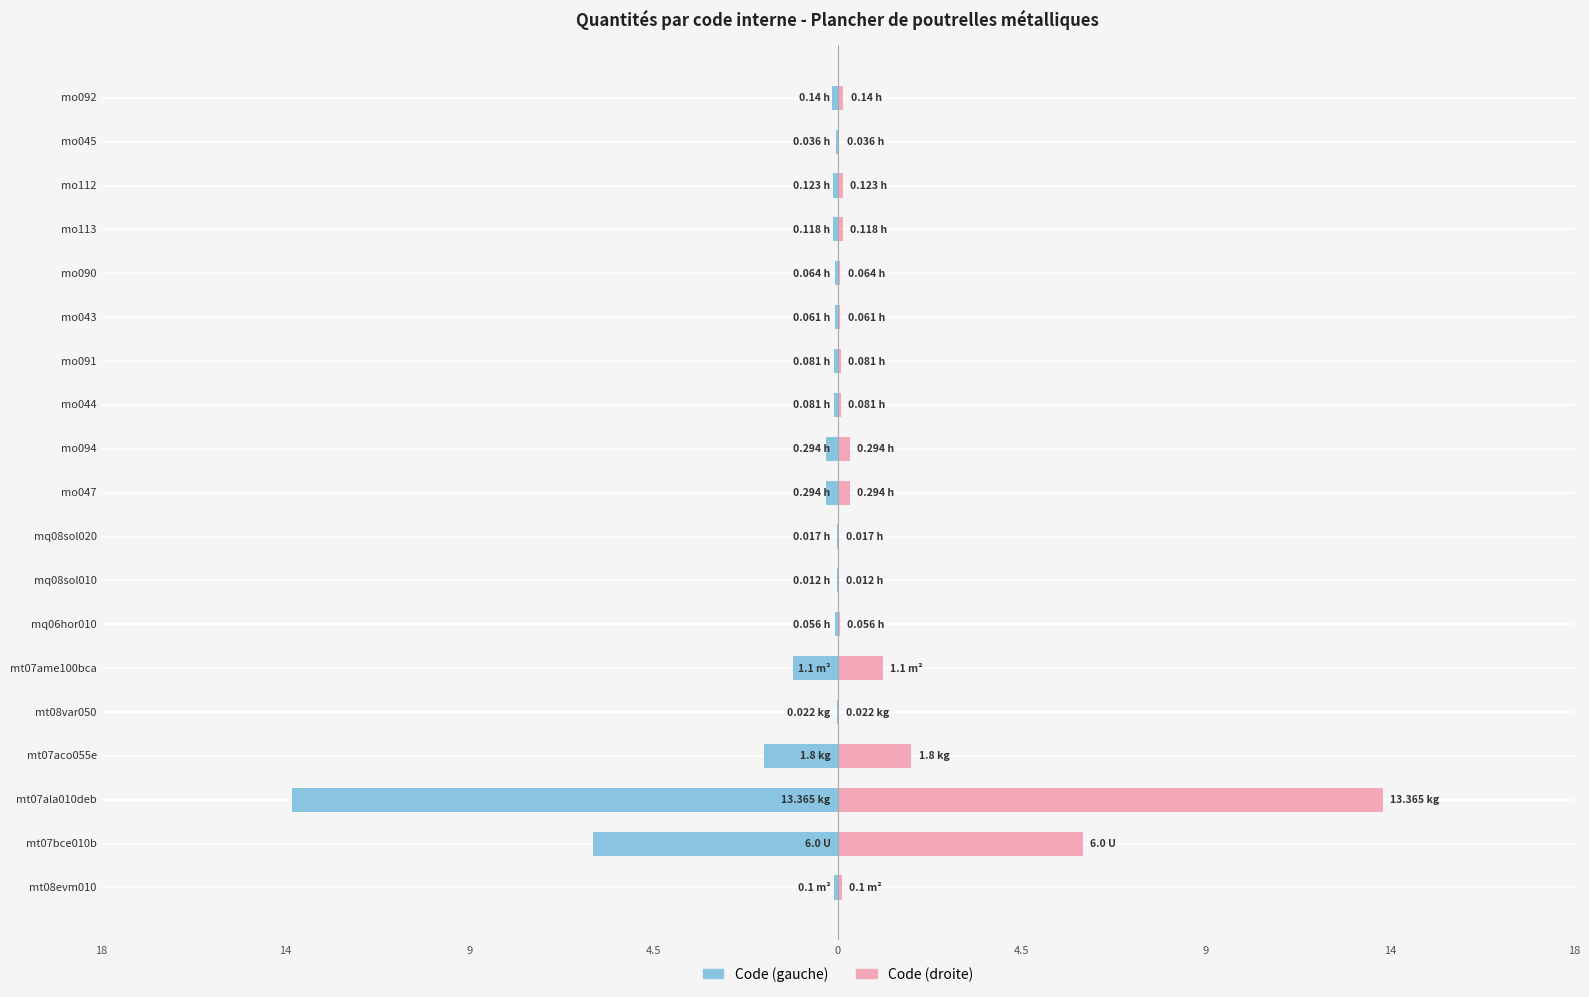

What is the sum of all Quantité (gauche) values?

-23.8